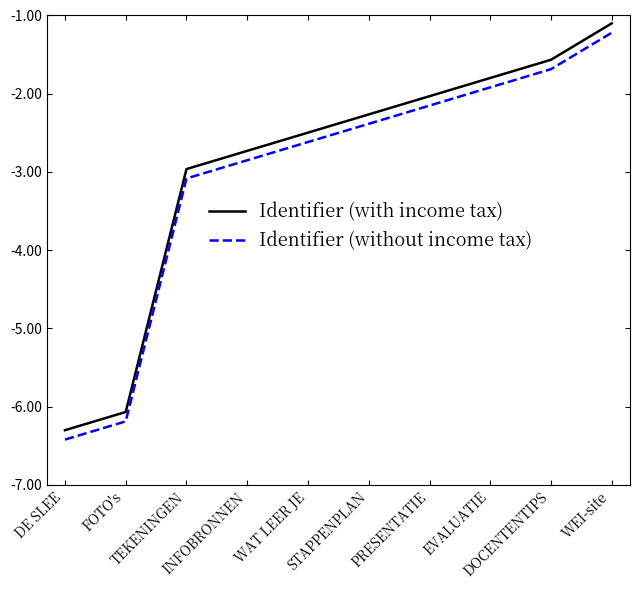

Reading left to right, what are all the values shown in this chart?

Identifier (with income tax): -6.3	-6.1	-3.0	-2.7	-2.5	-2.3	-2.0	-1.8	-1.6	-1.1
Identifier (without income tax): -6.4	-6.2	-3.1	-2.8	-2.6	-2.4	-2.2	-1.9	-1.7	-1.2